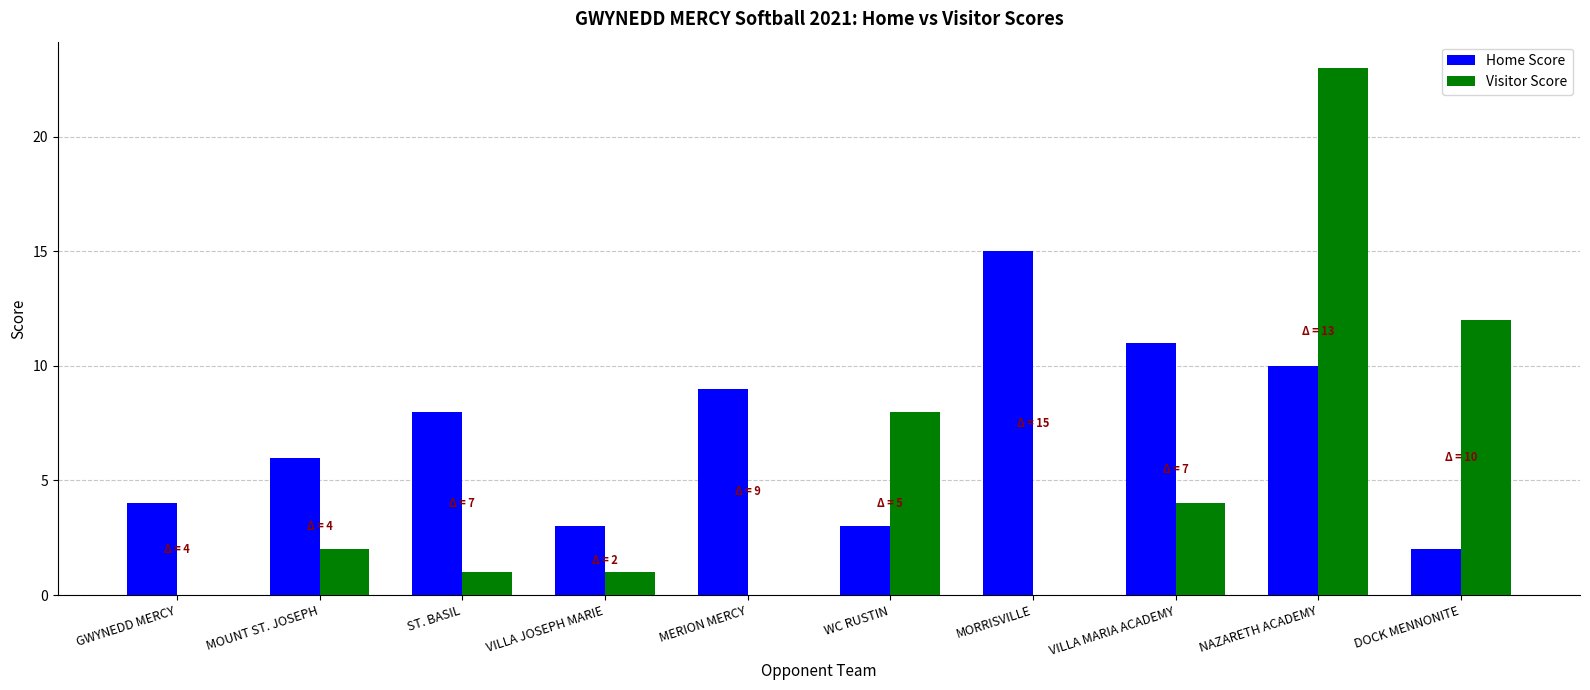

At which label does Home Score reach its peak?

MORRISVILLE